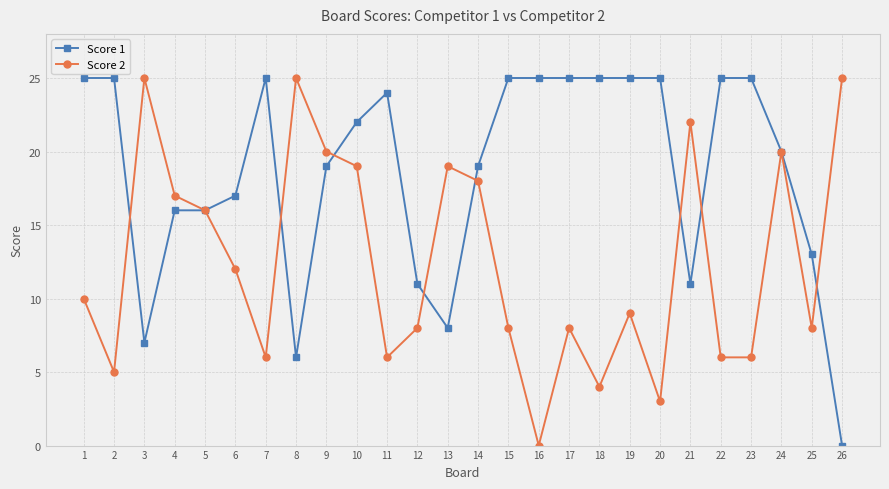

Rank the series at 10 from lowest to highest value.

Score 2, Score 1